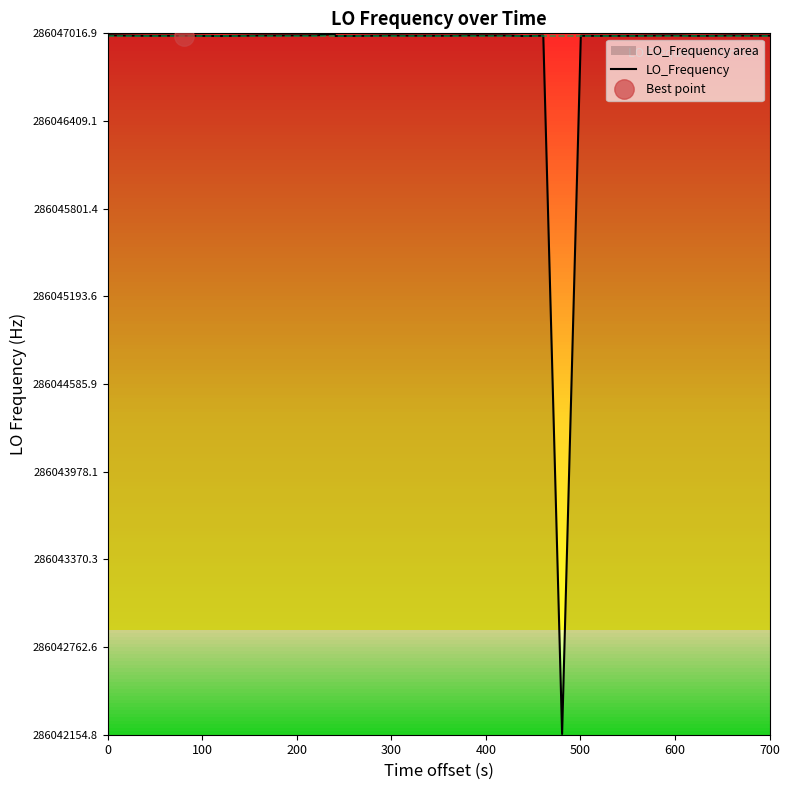

What is the highest value of the LO_Frequency series?

286047011.9